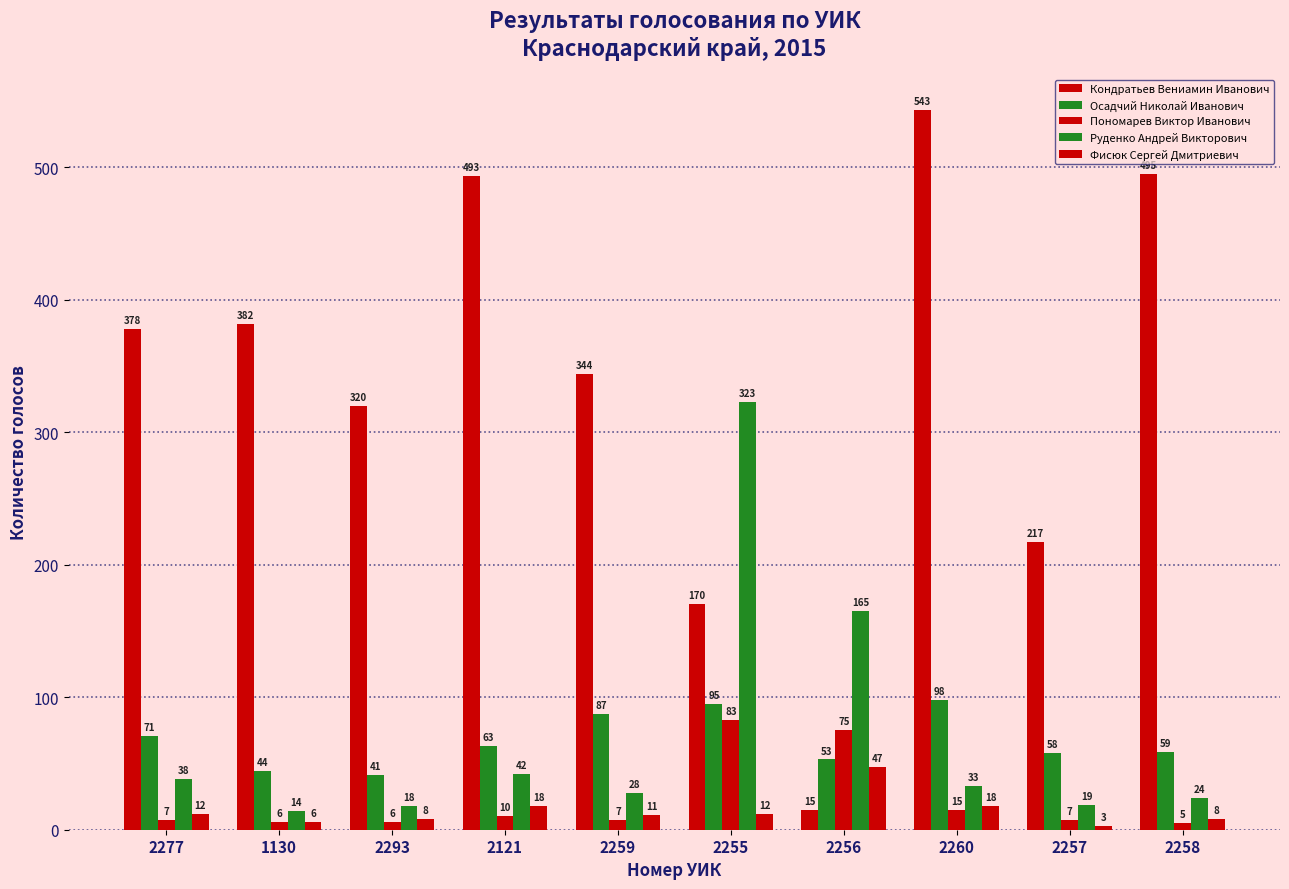

Rank the series by their maximum value, from highest to lowest.

Кондратьев Вениамин Иванович, Руденко Андрей Викторович, Осадчий Николай Иванович, Пономарев Виктор Иванович, Фисюк Сергей Дмитриевич